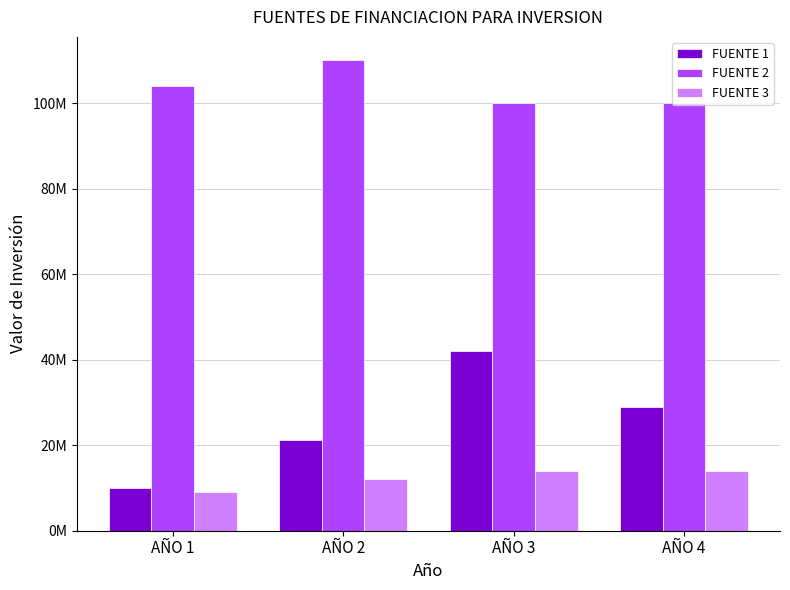

What is the value of the FUENTE 1 bar at the 2nd from the left?

21300000